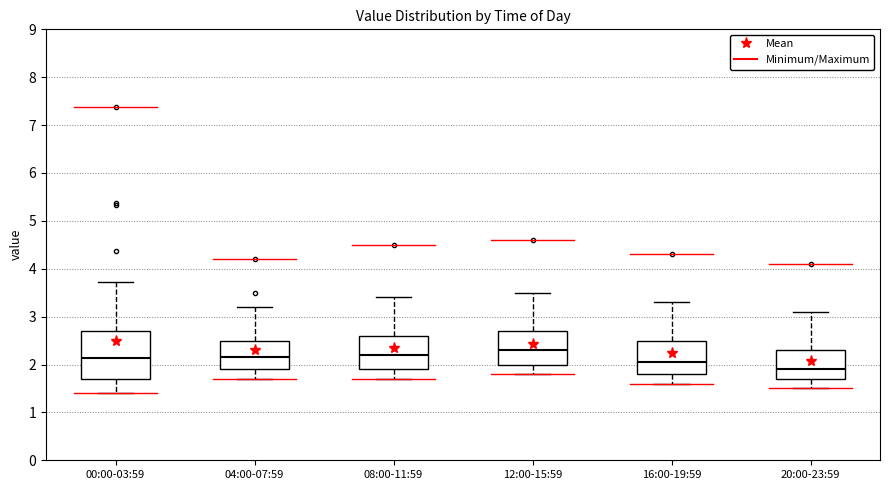

Reading left to right, read every box against the y-axis: the position of its median line, the range the box covers, and the ends of its whiskers. The values are not printed on the chart, so give them approximately, as read against the axis.

00:00-03:59: median 2.1, box 1.7 to 2.7, whiskers 1.4 to 3.7
04:00-07:59: median 2.2, box 1.9 to 2.5, whiskers 1.7 to 3.2
08:00-11:59: median 2.2, box 1.9 to 2.6, whiskers 1.7 to 3.4
12:00-15:59: median 2.3, box 2.0 to 2.7, whiskers 1.8 to 3.5
16:00-19:59: median 2.1, box 1.8 to 2.5, whiskers 1.6 to 3.3
20:00-23:59: median 1.9, box 1.7 to 2.3, whiskers 1.5 to 3.1